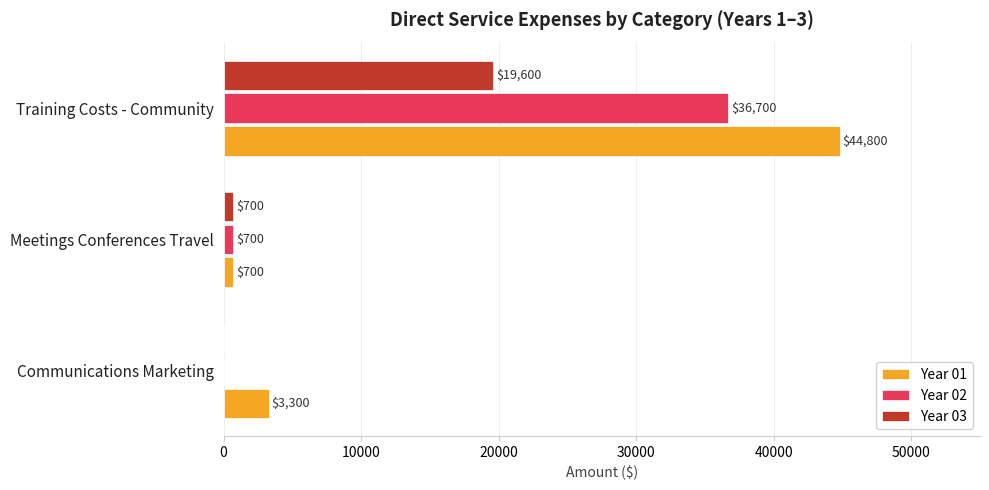

True or false: Year 02 has a value of 0 at Communications Marketing.

True